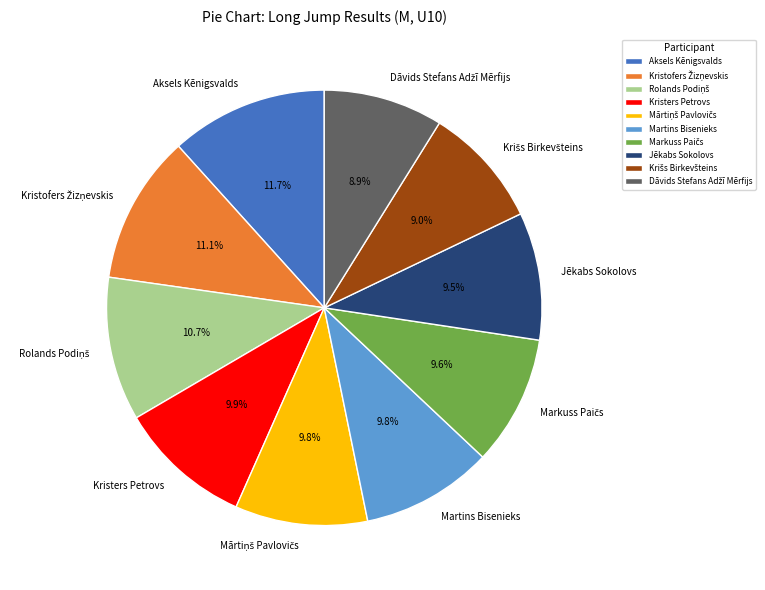

Is there any slice that represents more than half of the pie?

No